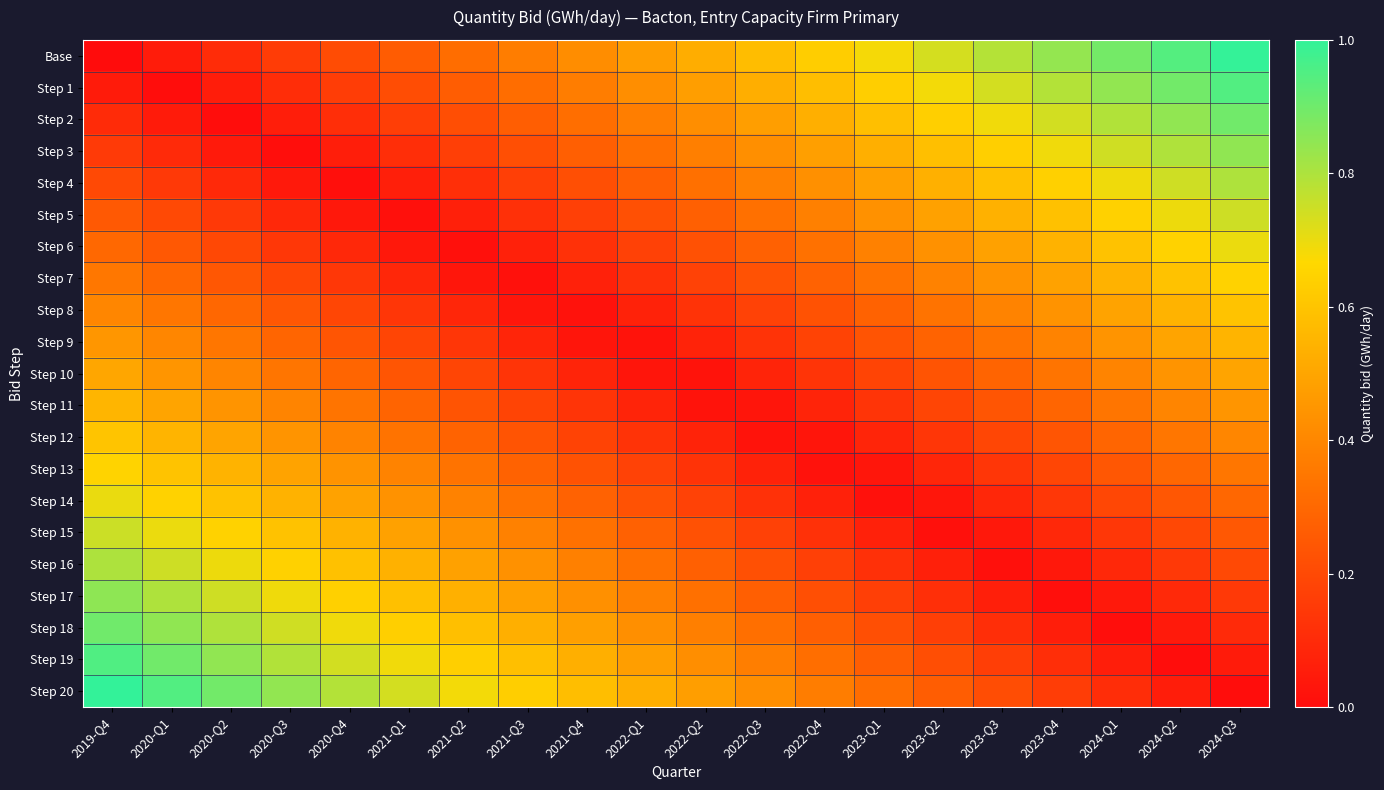

What is the greatest value displayed?

1.0